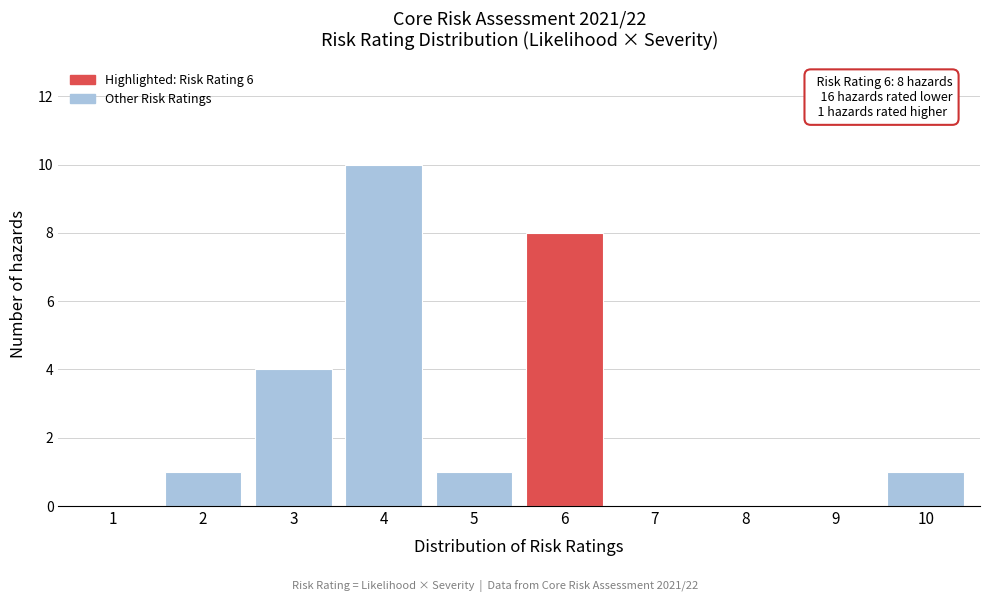

Reading left to right, transcribe all the data shown in this chart.

1=0	2=1	3=4	4=10	5=1	6=8	7=0	8=0	9=0	10=1